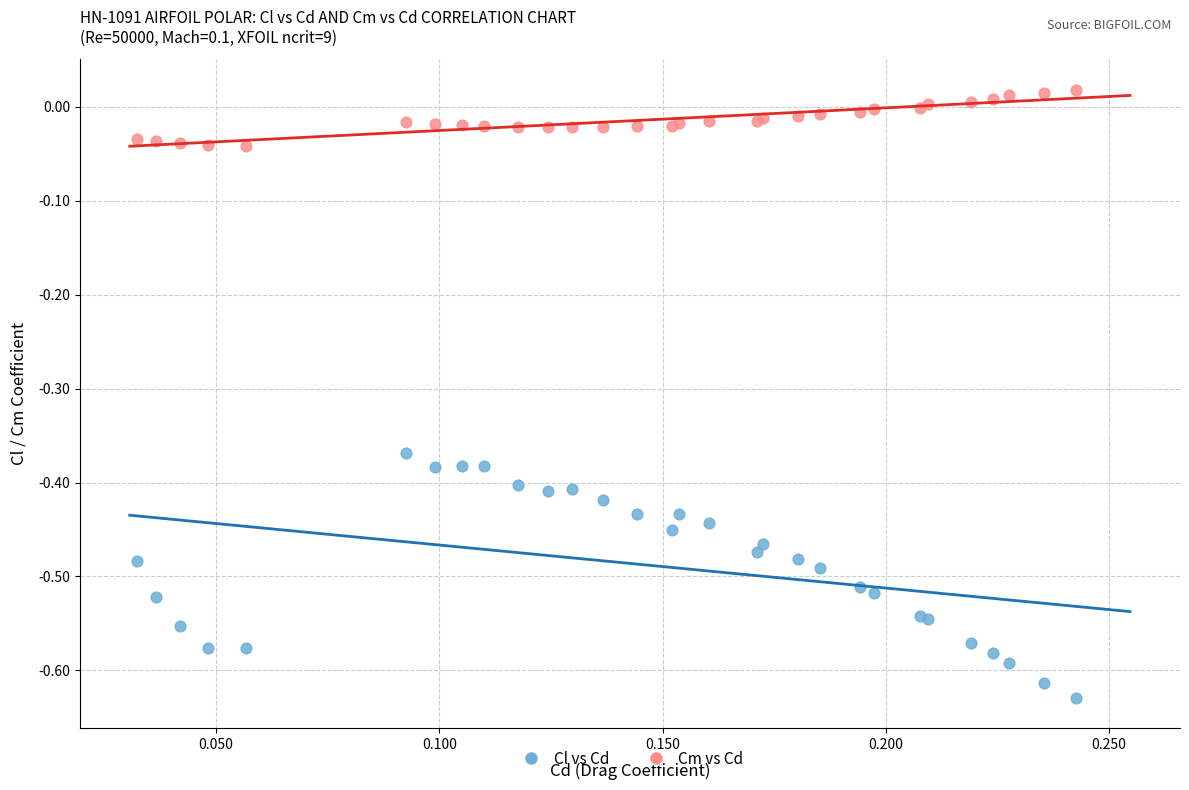

Which series contains the lowest Y value?

Cl vs Cd